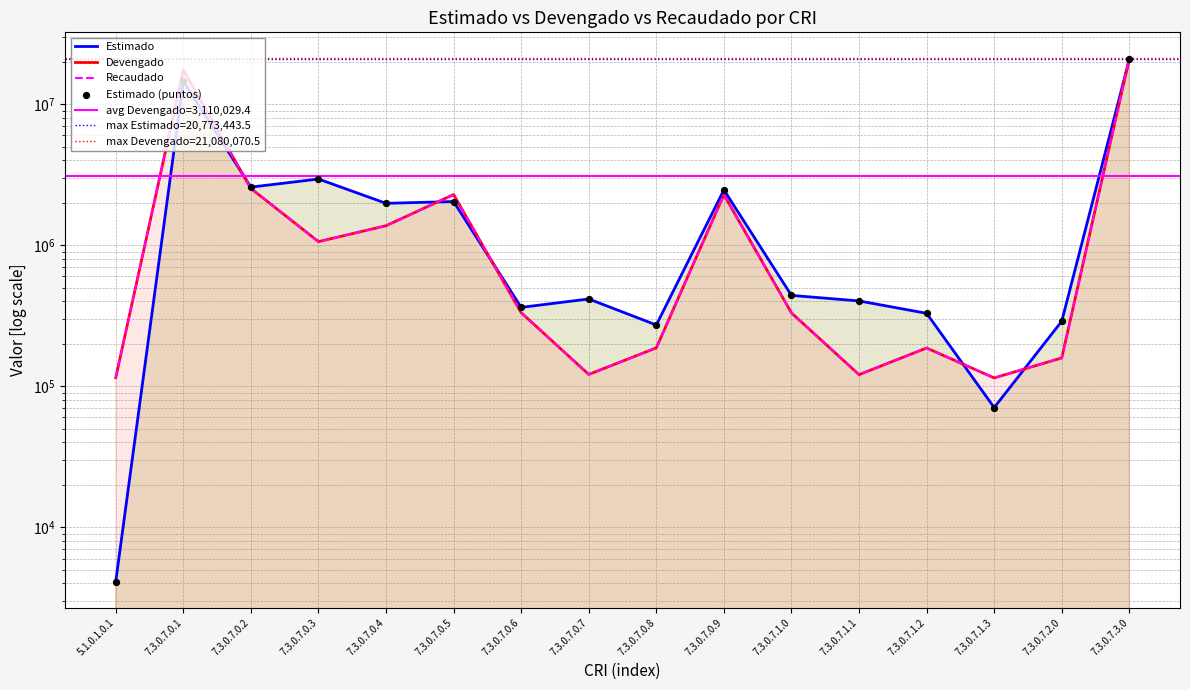

Which series has the widest spread of Y values?

Devengado